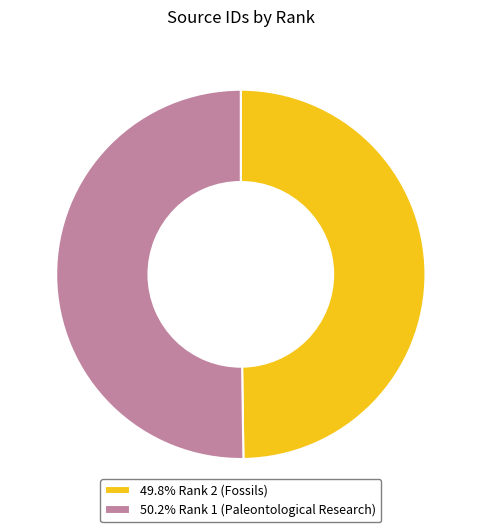

Combined, do 49.8% Rank 2 (Fossils) and 50.2% Rank 1 (Paleontological Research) account for over 50%?

Yes